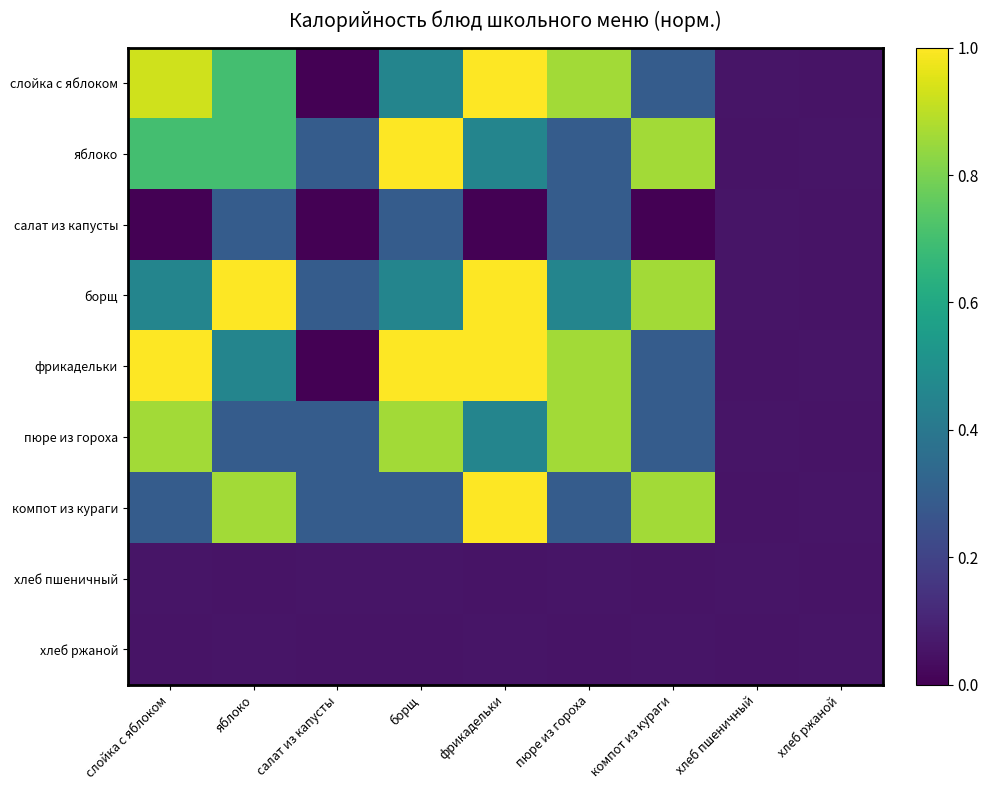

What is the difference between the highest and lowest values at салат из капусты?

0.3